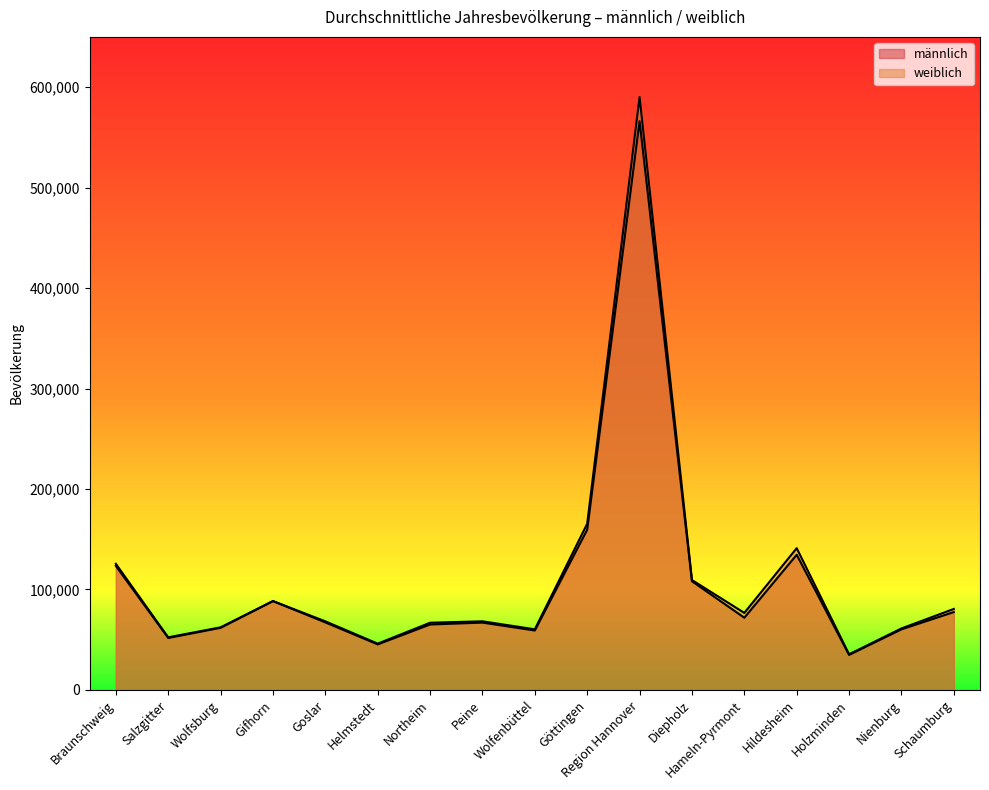

The weiblich series shows 165464 at Göttingen. True or false?

True